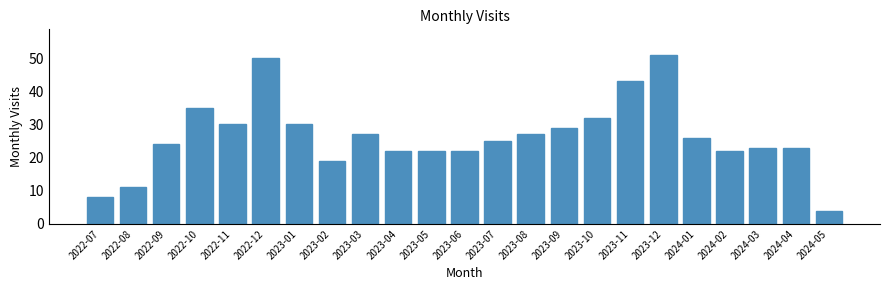

Reading right to left, list all the values displayed in this chart.

4	23	23	22	26	51	43	32	29	27	25	22	22	22	27	19	30	50	30	35	24	11	8